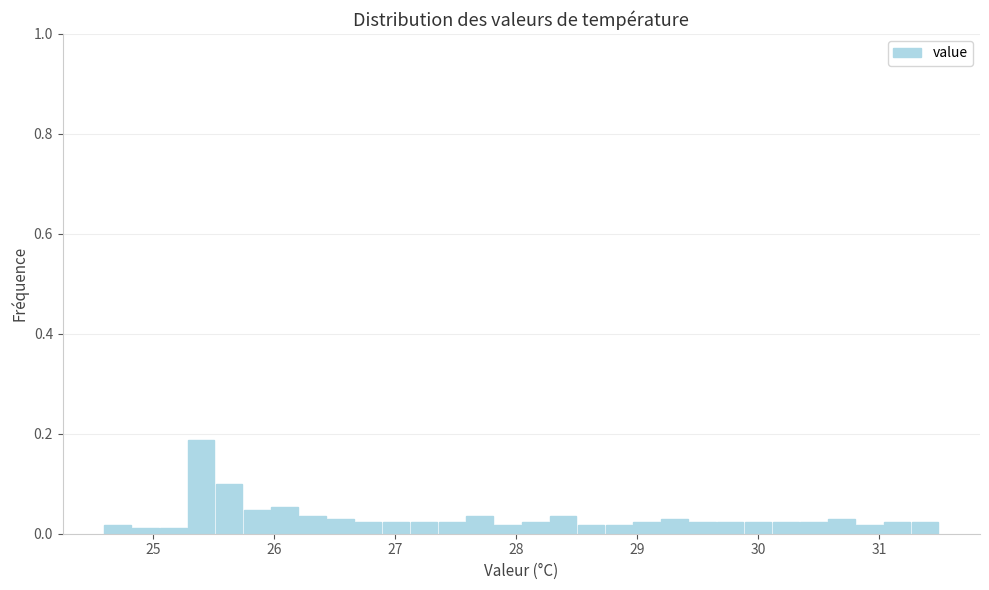

Around what value on the x-axis is the tallest bar? Give the approximate position of its centre, as read against the axis.

25.4